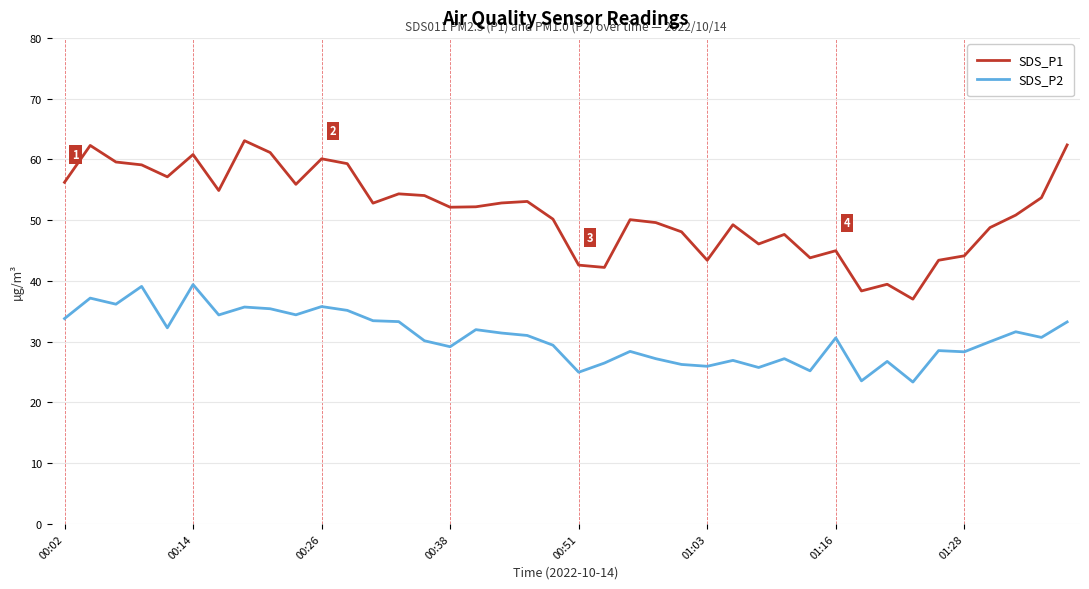

Which series has the widest spread of values?

SDS_P1